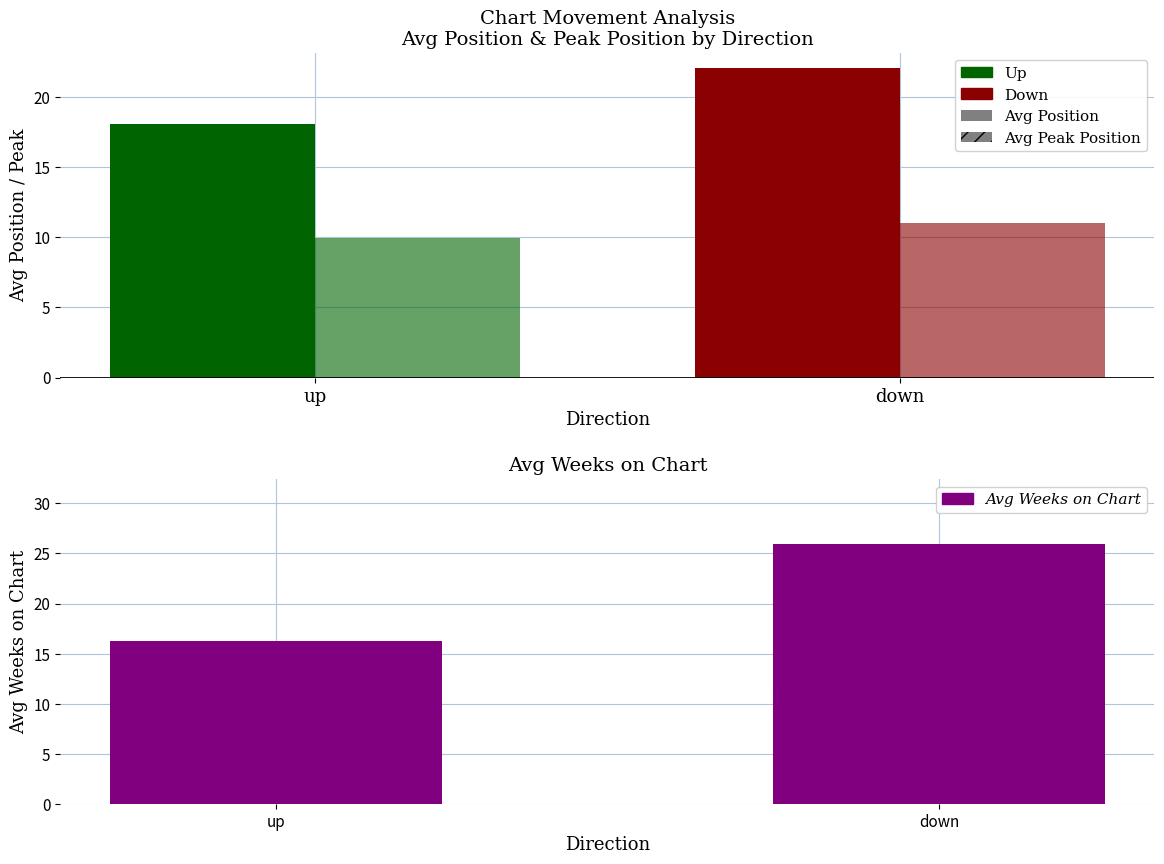

Rank the categories by Avg Weeks on Chart value from highest to lowest.

down, up